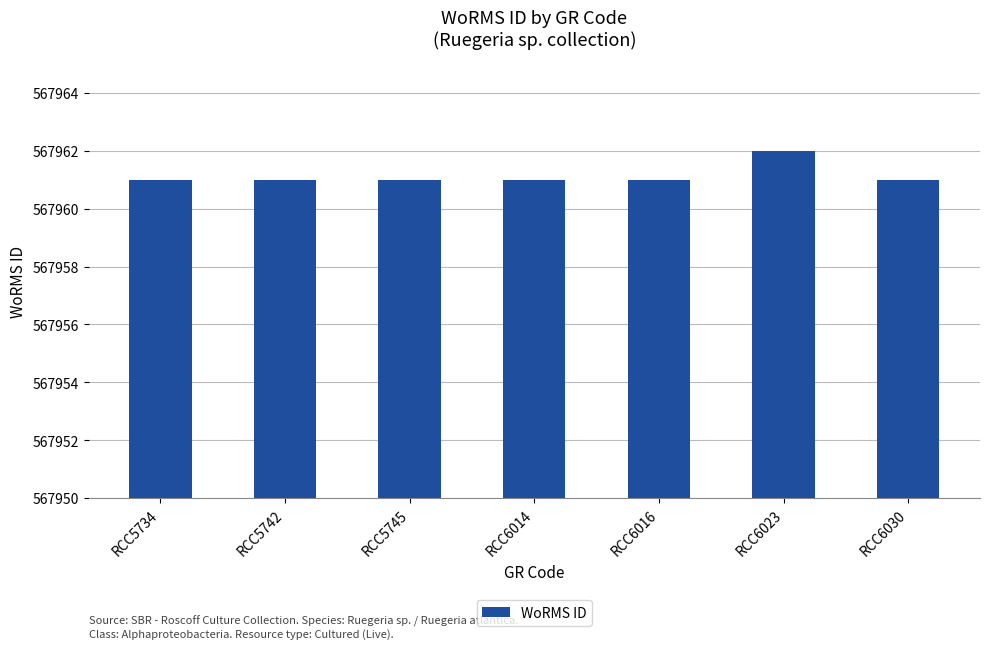

True or false: the data shows 567962 at RCC6023.

True